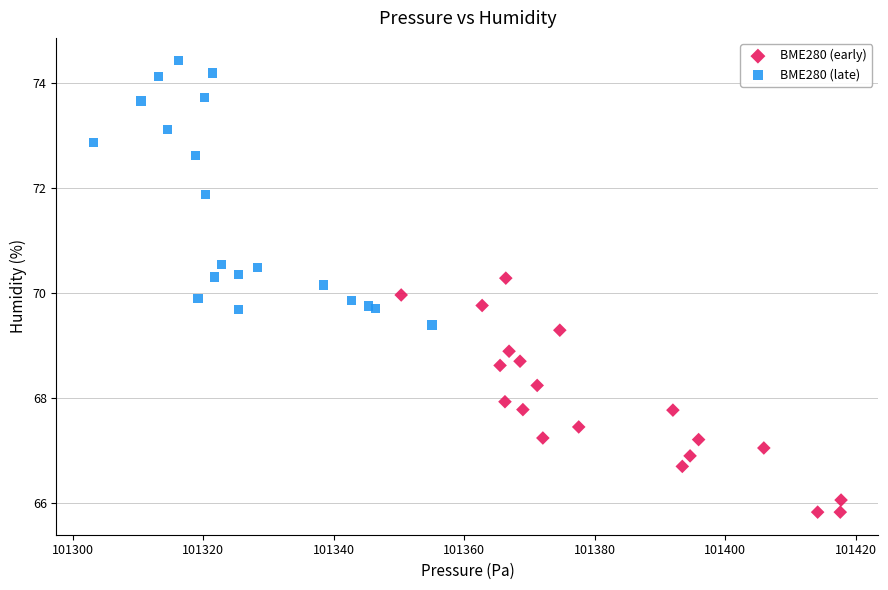

Which series has the largest Y range (max minus min)?

BME280 (late)